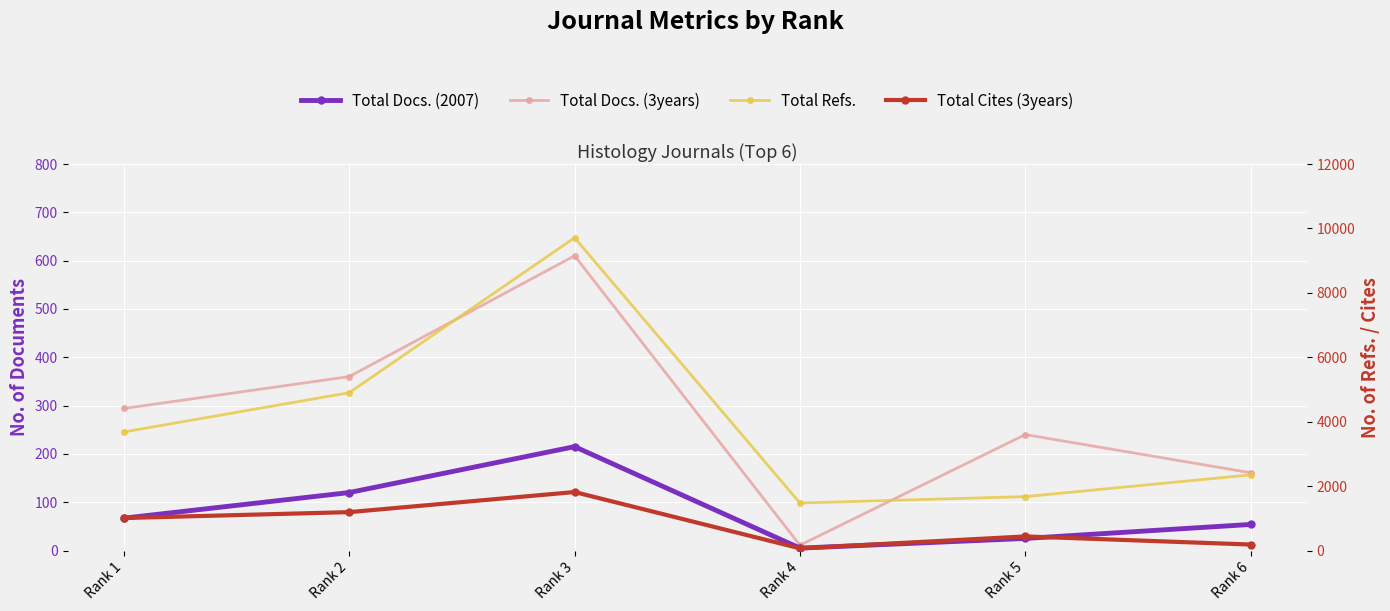

Reading left to right, what are all the values shown in this chart?

Total Docs. (2007): Rank 1=67	Rank 2=120	Rank 3=215	Rank 4=5	Rank 5=25	Rank 6=54
Total Docs. (3years): Rank 1=294	Rank 2=360	Rank 3=610	Rank 4=11	Rank 5=240	Rank 6=161
Total Refs.: Rank 1=3681	Rank 2=4900	Rank 3=9711	Rank 4=1475	Rank 5=1674	Rank 6=2349
Total Cites (3years): Rank 1=1009	Rank 2=1192	Rank 3=1816	Rank 4=68	Rank 5=438	Rank 6=186